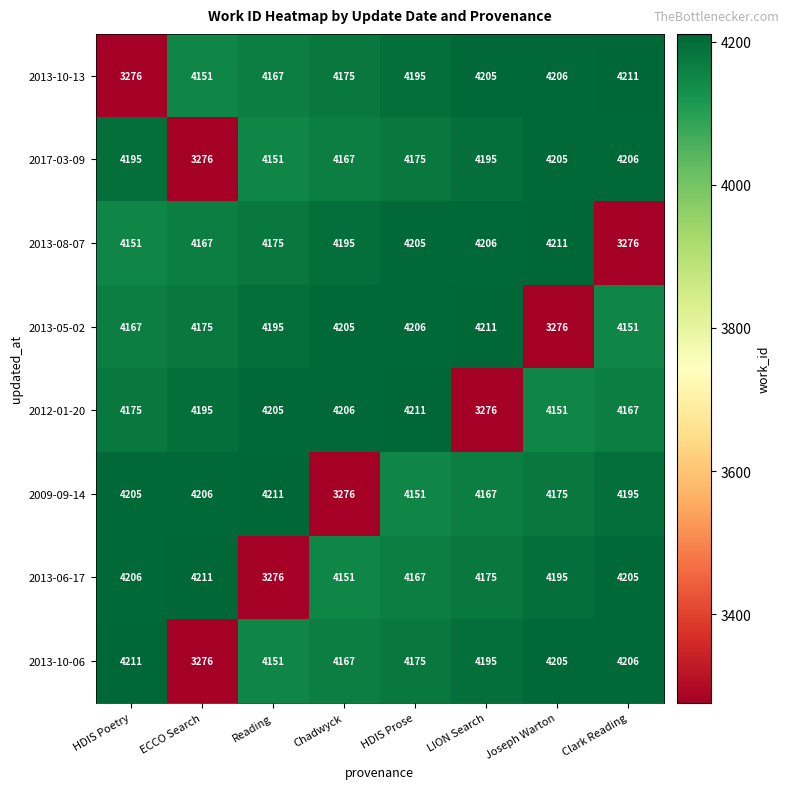

What is the total value across all series at Clark Reading?

32617